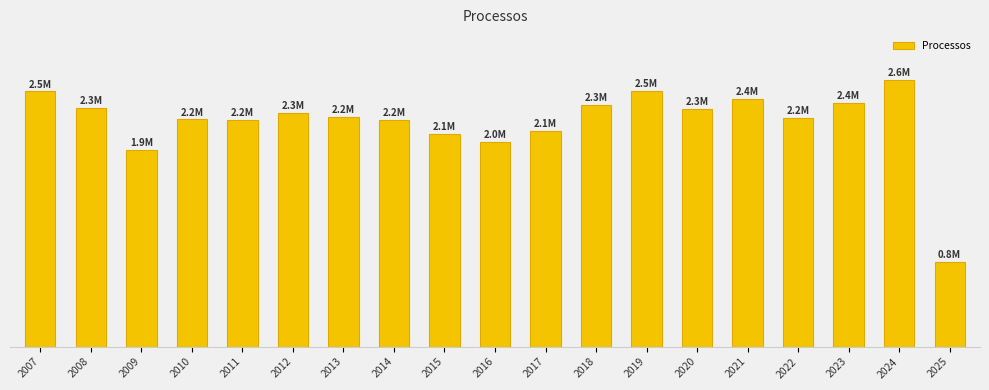

Reading left to right, transcribe all the data shown in this chart.

2480007	2320874	1914932	2207876	2201695	2272293	2232267	2199770	2064765	1986404	2097903	2344703	2485486	2309064	2404603	2224632	2365608	2589537	821788